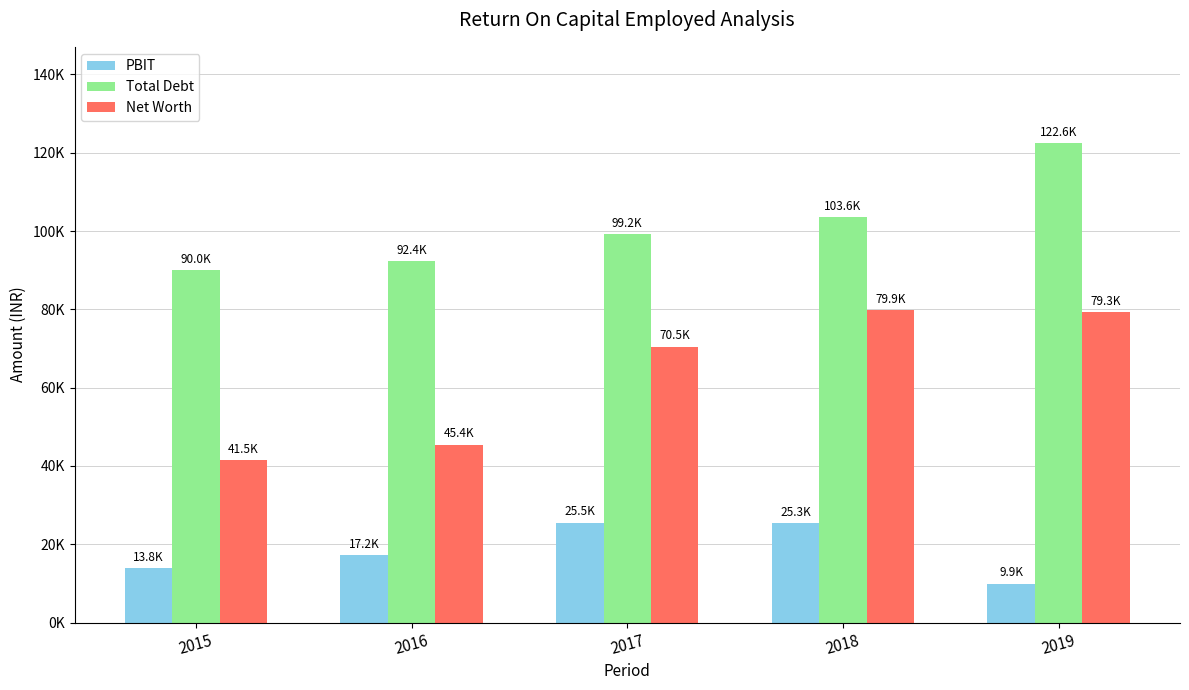

Is the value of Total Debt at 2016 greater than the value of PBIT at 2016?

Yes